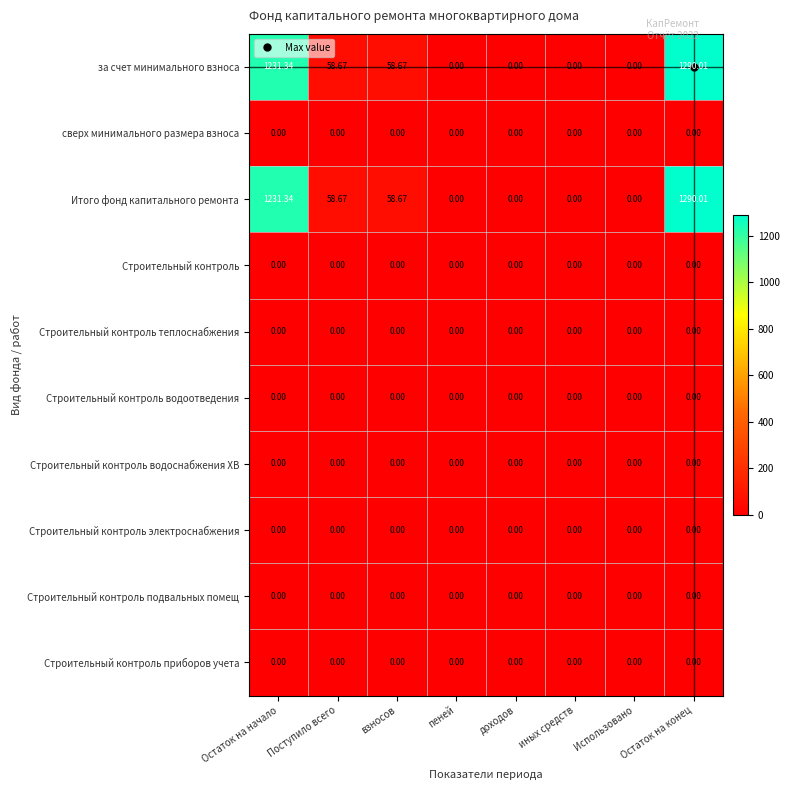

At which category is the sum across all series the highest?

Остаток на конец